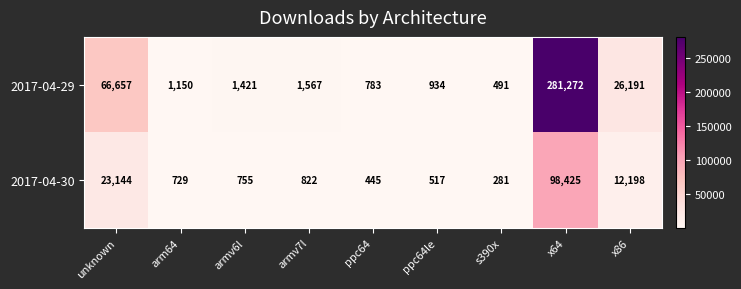

What is the difference between the maximum and minimum values in the 2017-04-29 series?

280781